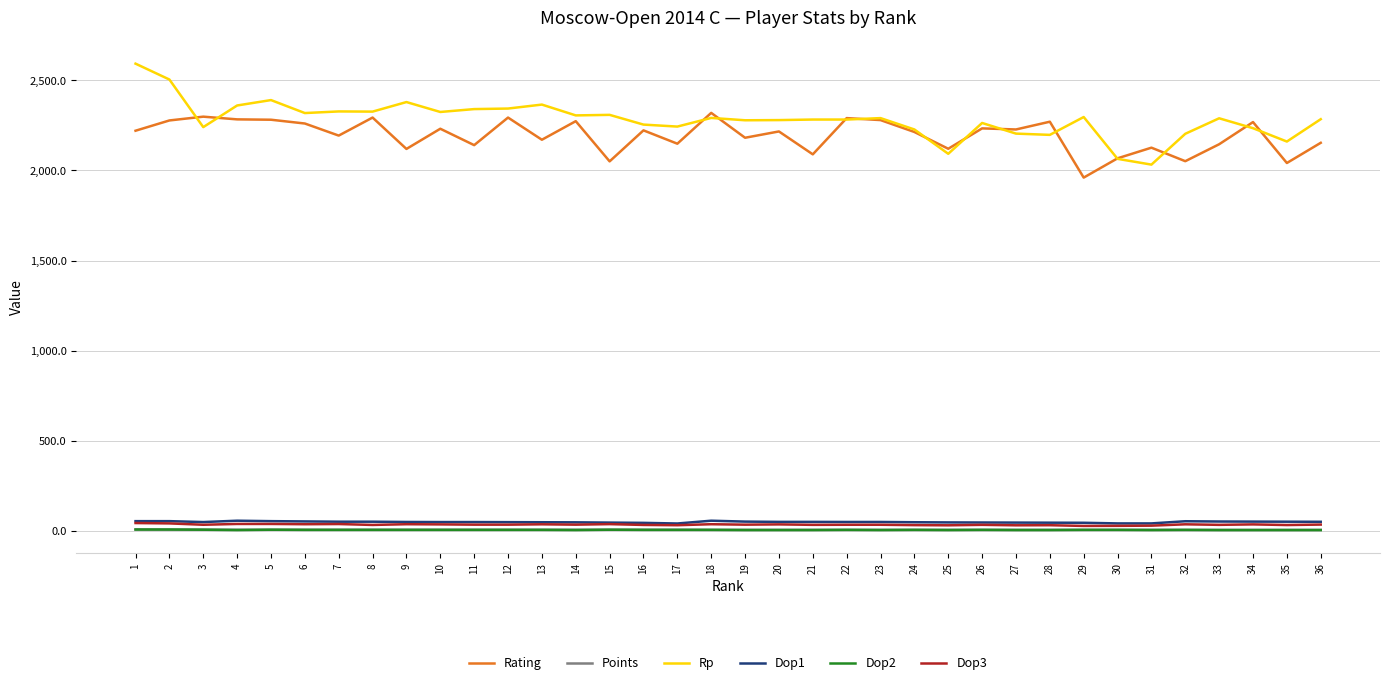

Which series has the largest total across all categories?

Rp